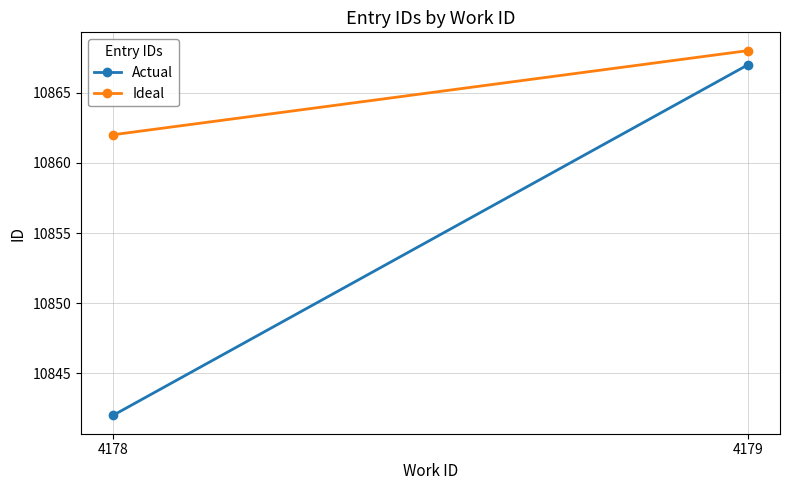

What are all the series names shown in the legend?

Actual, Ideal